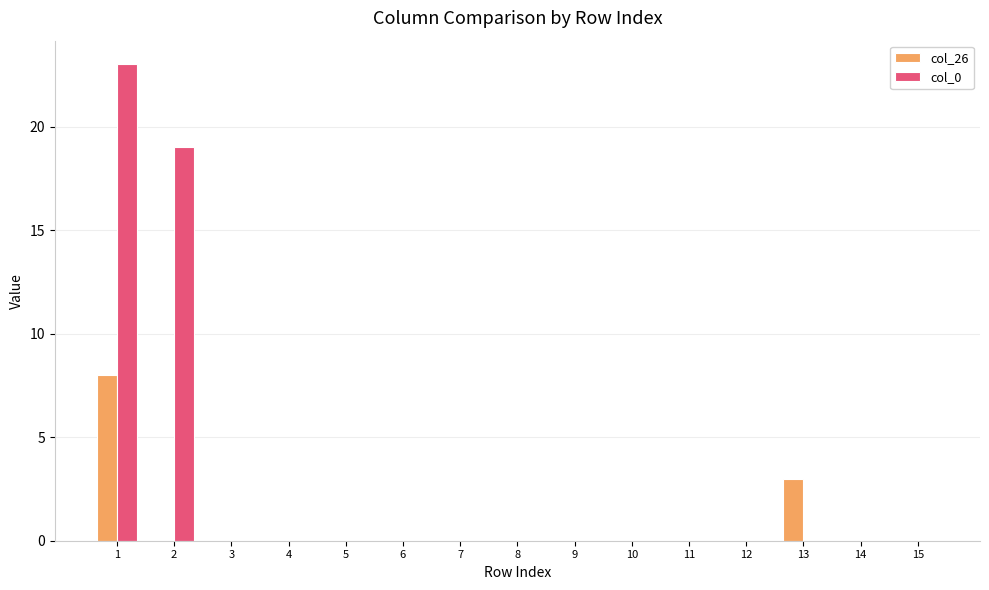

How many distinct data groups are displayed?

2